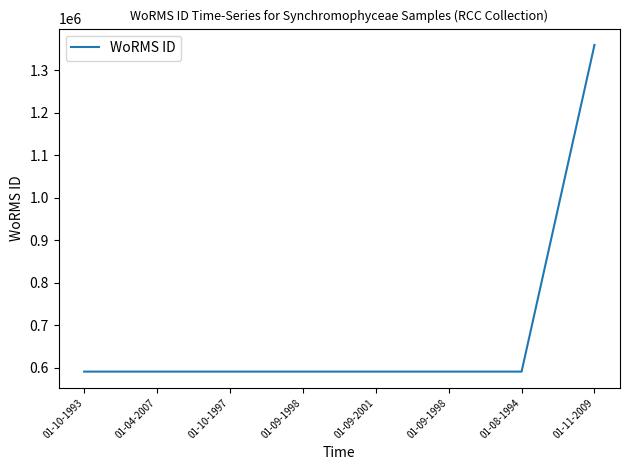

What is the value of the 4th point from the left?

590432